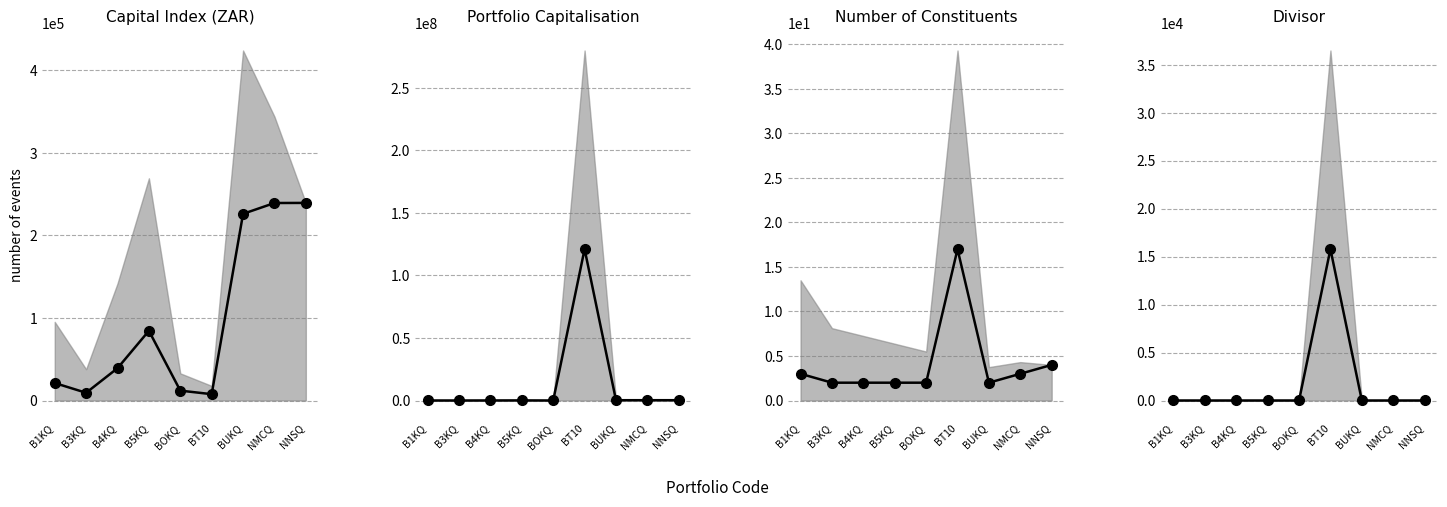

True or false: Number of Constituents has more than 2 points higher than both neighbors.

False